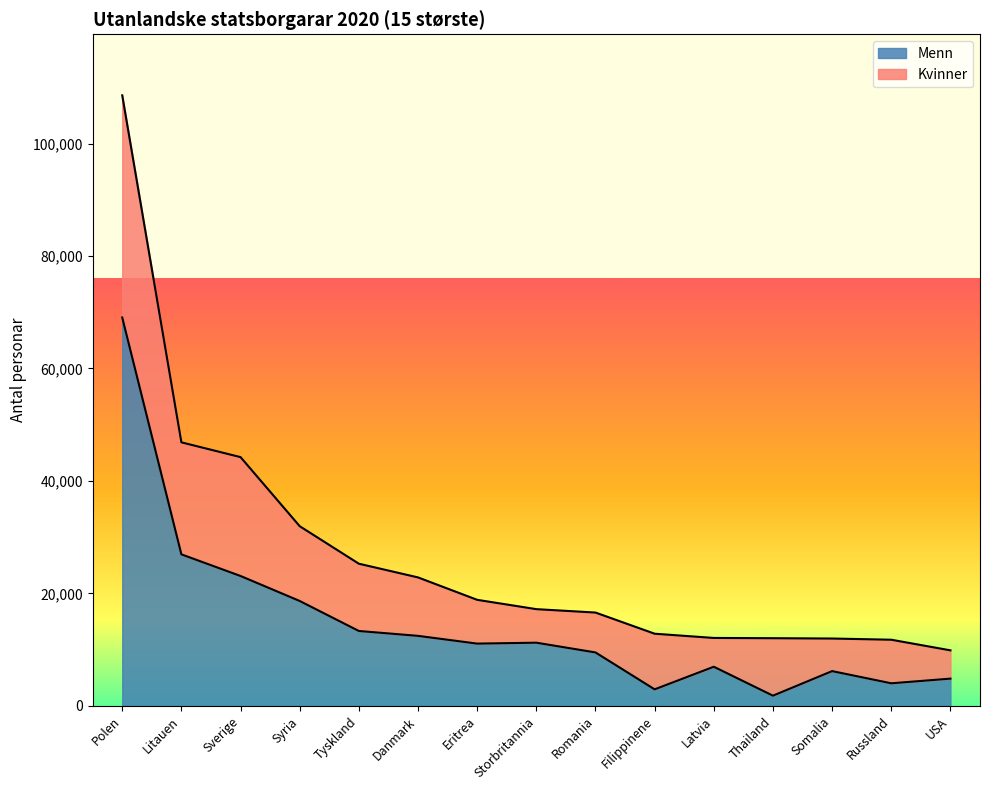

Is it true that Menn equals 17220 at Eritrea?

False